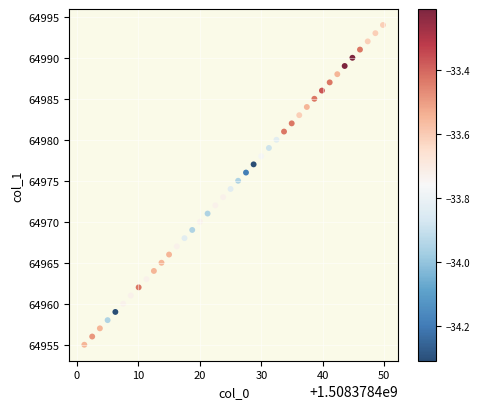

How many data points are displayed?

40